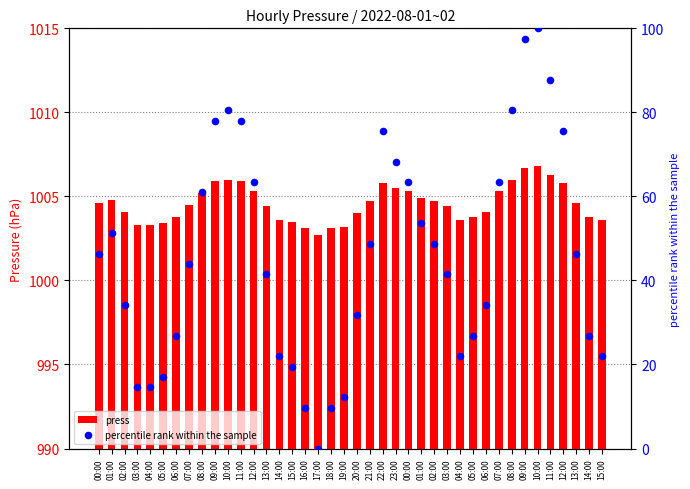

At which category is the sum across all series the highest?

10:00